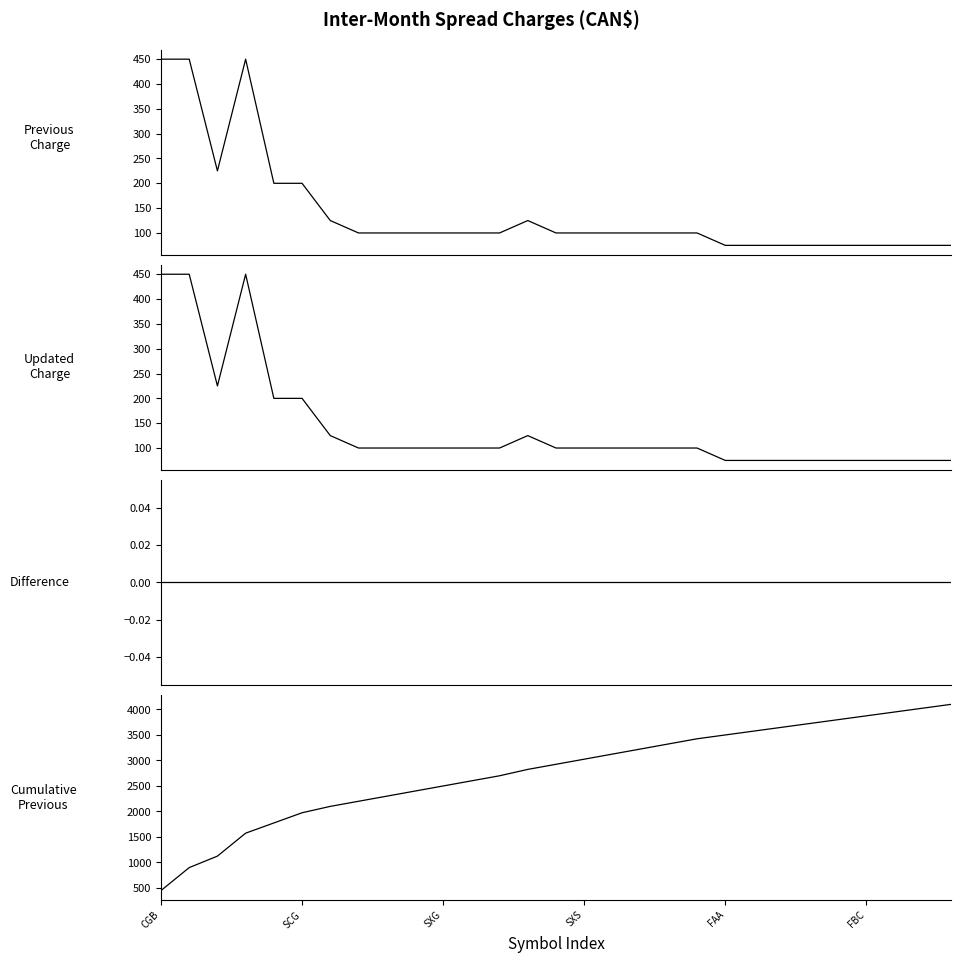

Does the chart display data point markers on the line(s)?

No